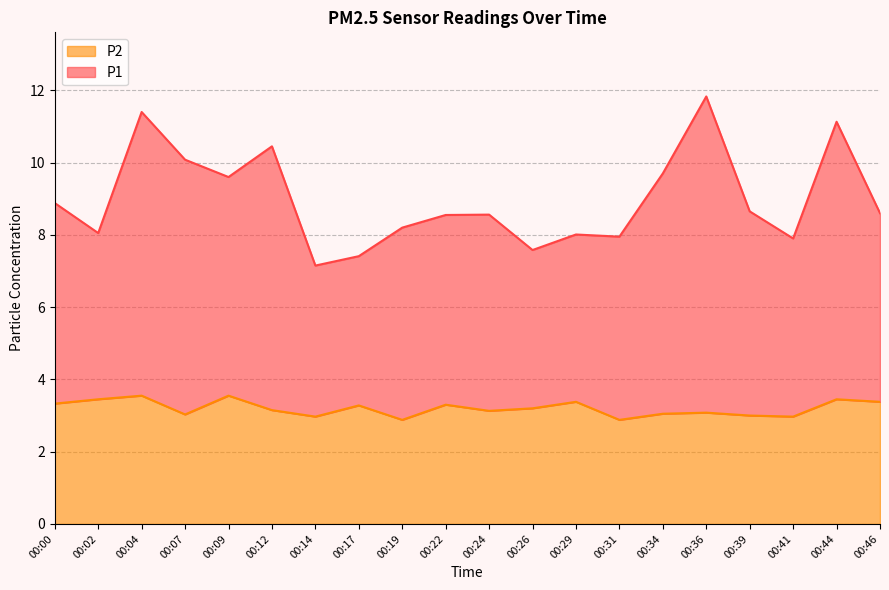

What is the value of the P1 point at the 18th from the left?

7.9